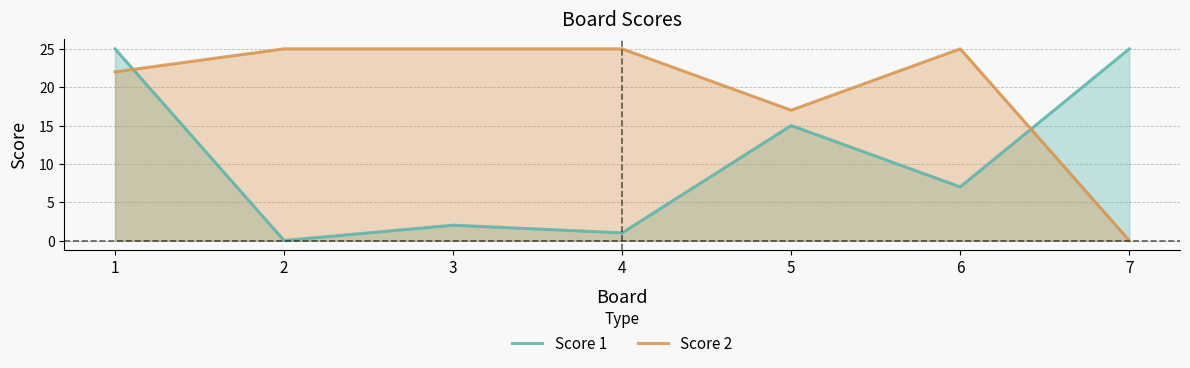

Which category has the lowest value across all series?

2